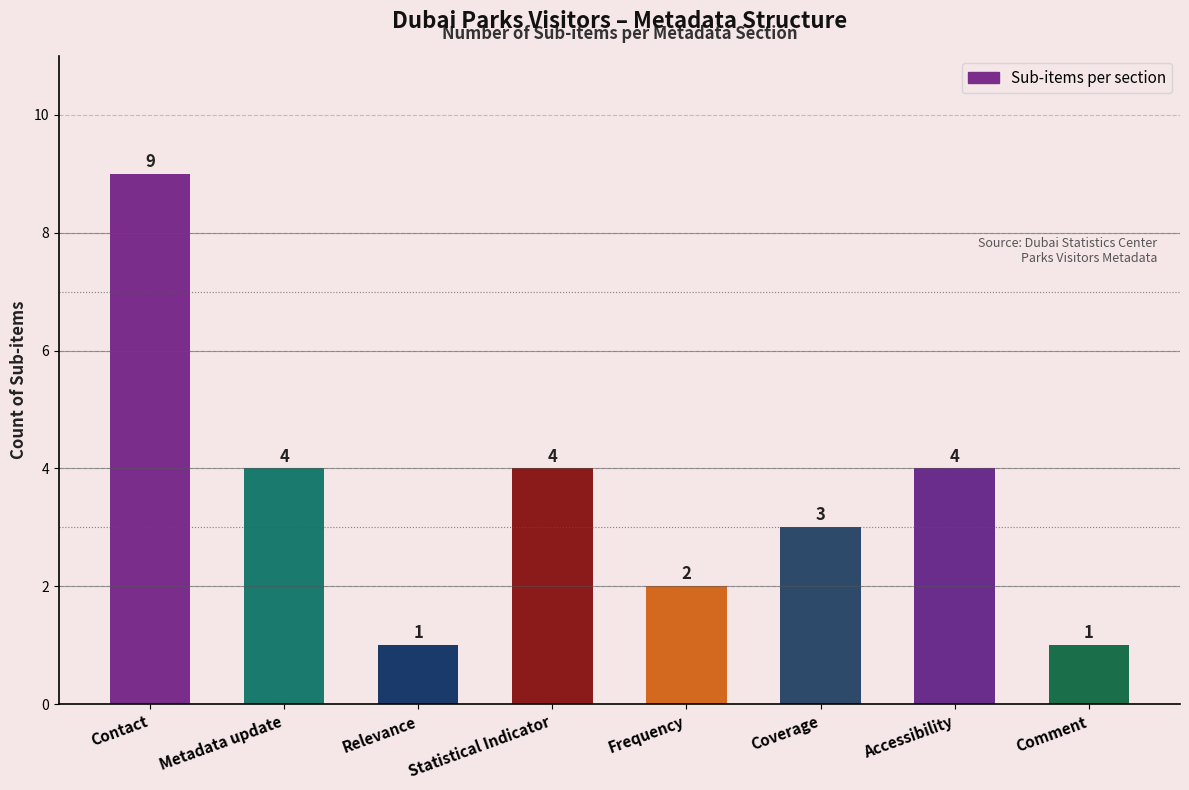

What is the label of the 6th bar from the right?

Relevance